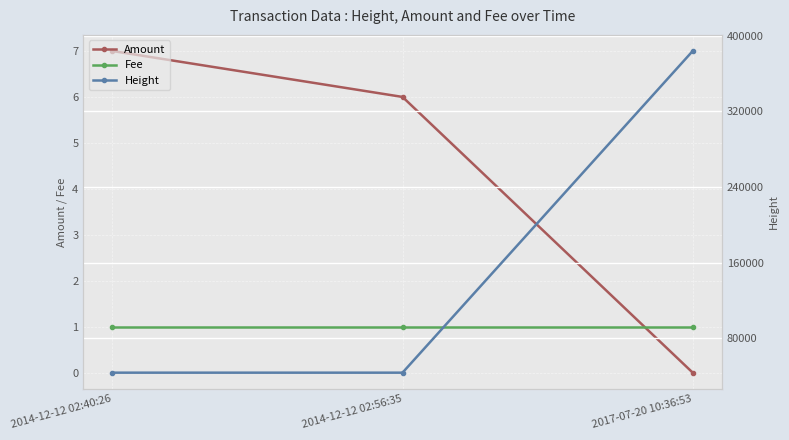

What is the sum of the Amount values at 2017-07-20 10:36:53 and 2014-12-12 02:56:35?

6